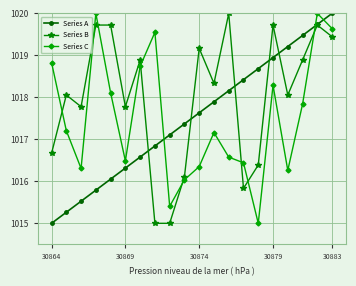

Which series ends up on top after the final intersection of Series A and Series C?

Series A